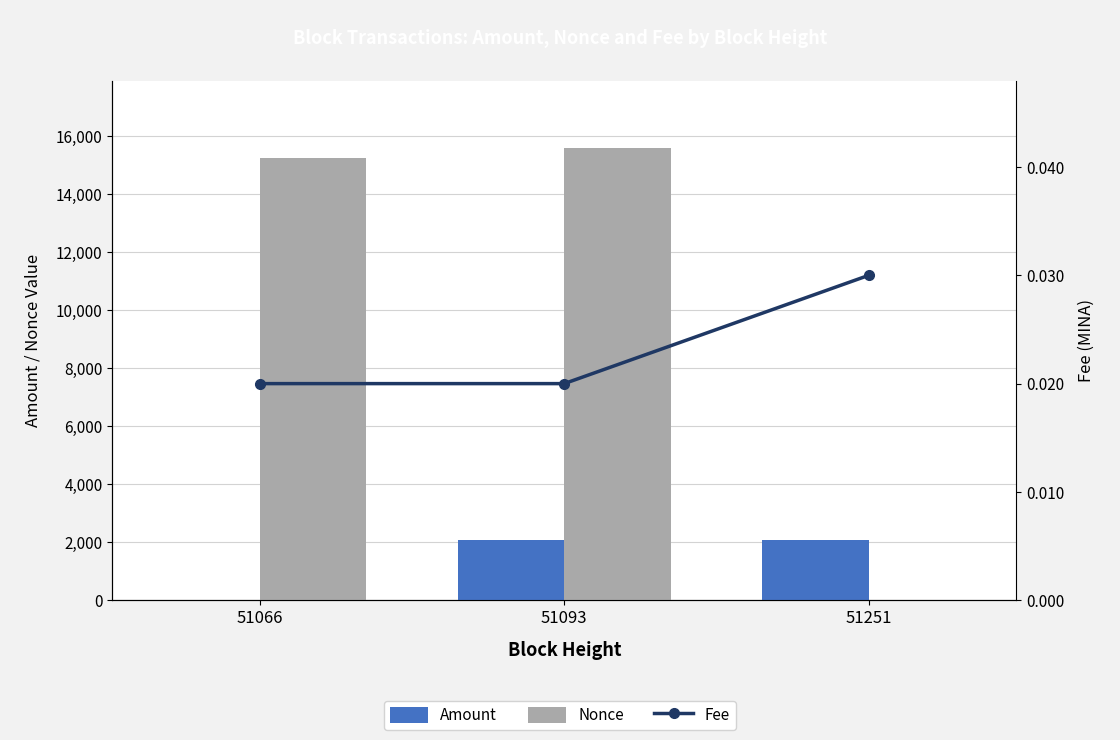

What is the total value across all series at 51093?

17622.1